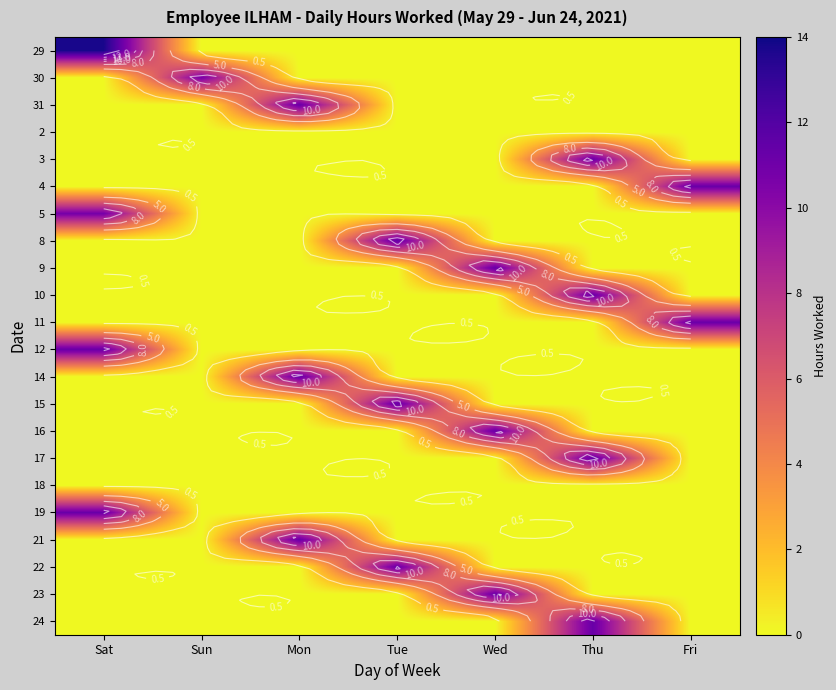

What is the difference between the highest and lowest values at Sun?

10.7